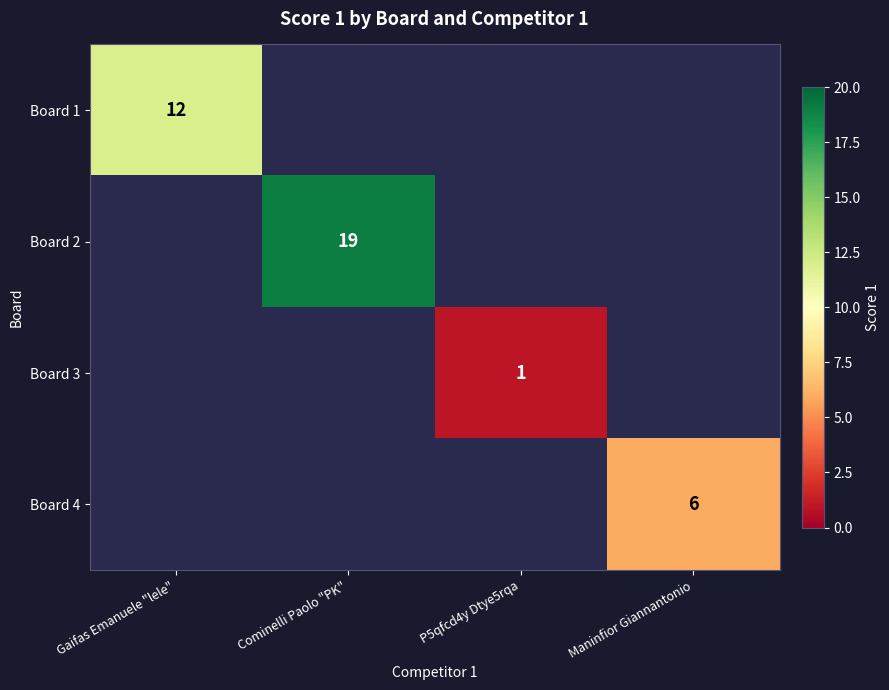

The Board 4 series shows 8 at Maninfior Giannantonio. True or false?

False